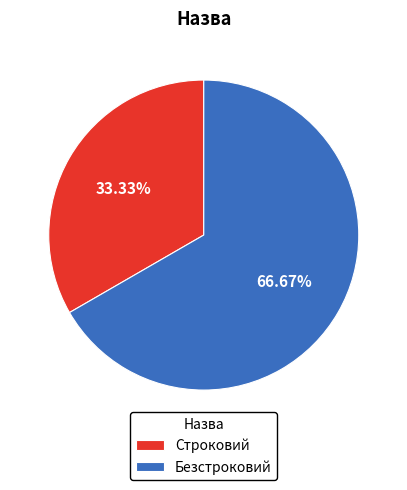

To the nearest percent, what percentage of the pie is Строковий?

33%